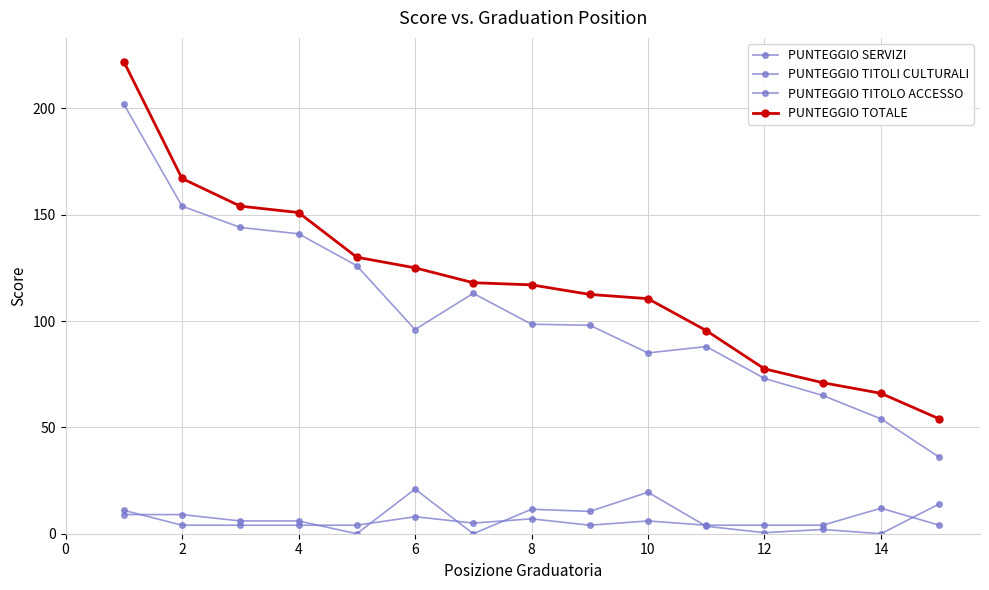

True or false: PUNTEGGIO TITOLI CULTURALI and PUNTEGGIO SERVIZI intersect in this chart.

False